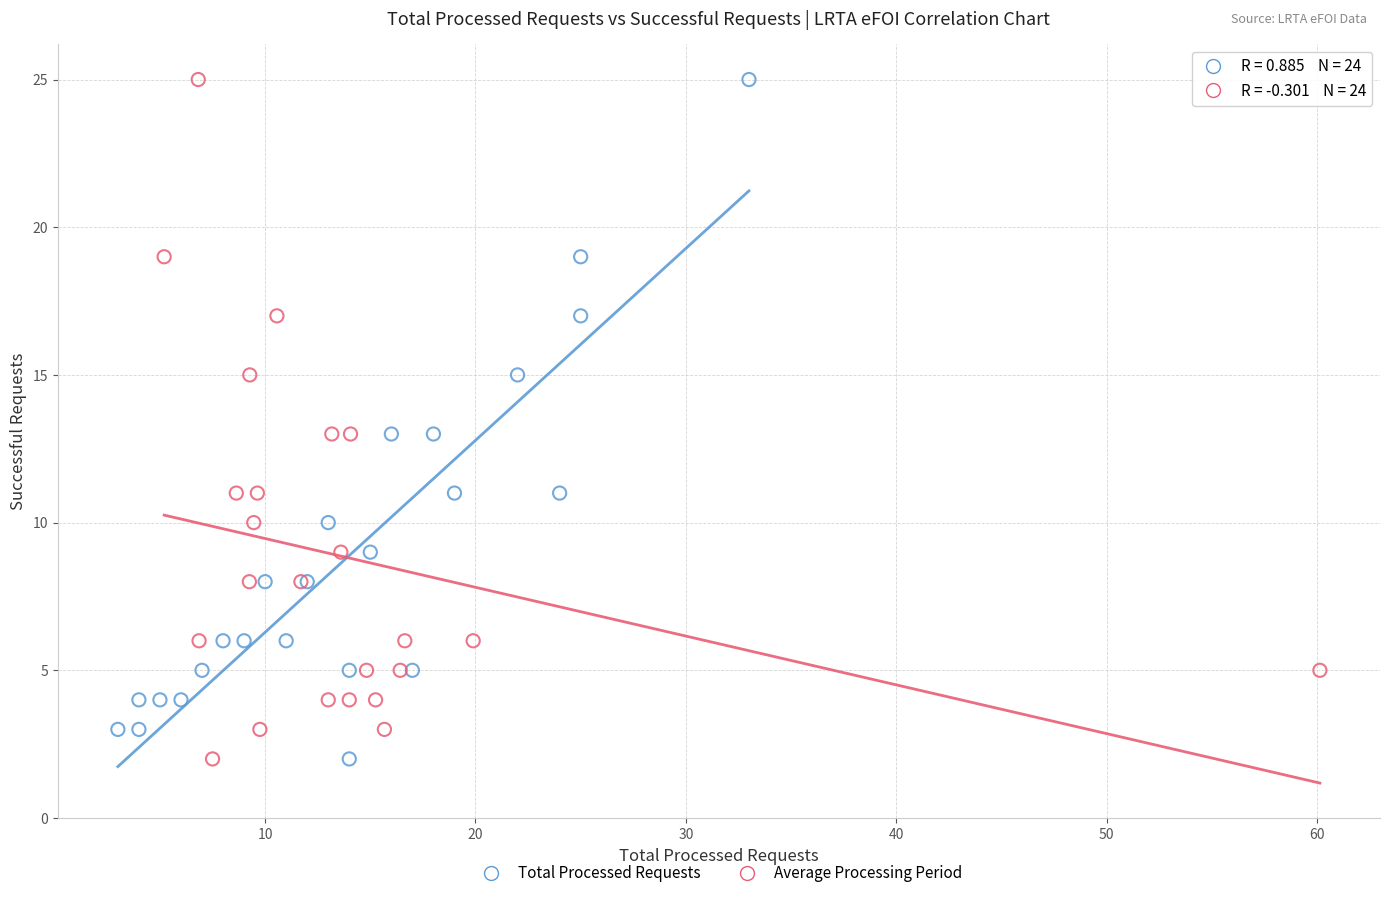

What are all the series names shown in the legend?

Total Processed Requests, Average Processing Period